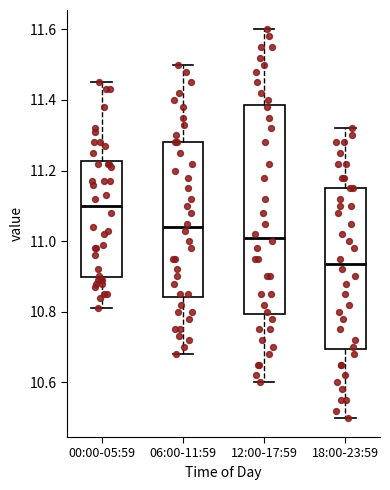

Which box has the lowest median line?

18:00-23:59